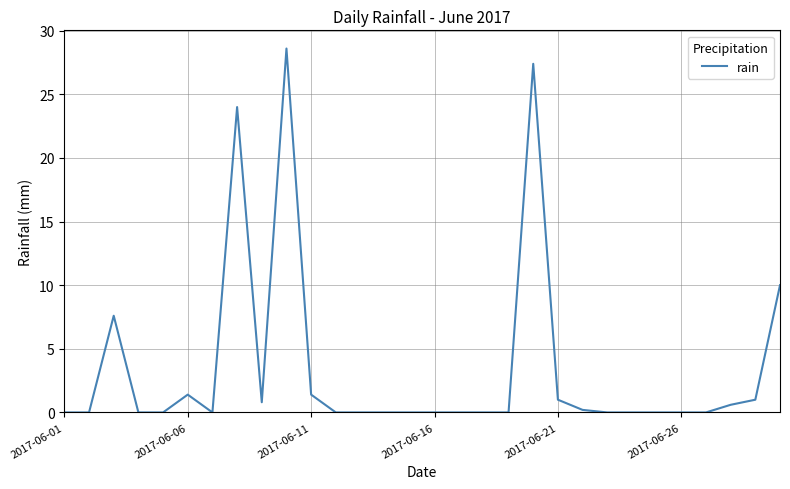

What is the maximum value shown in the chart?

28.6